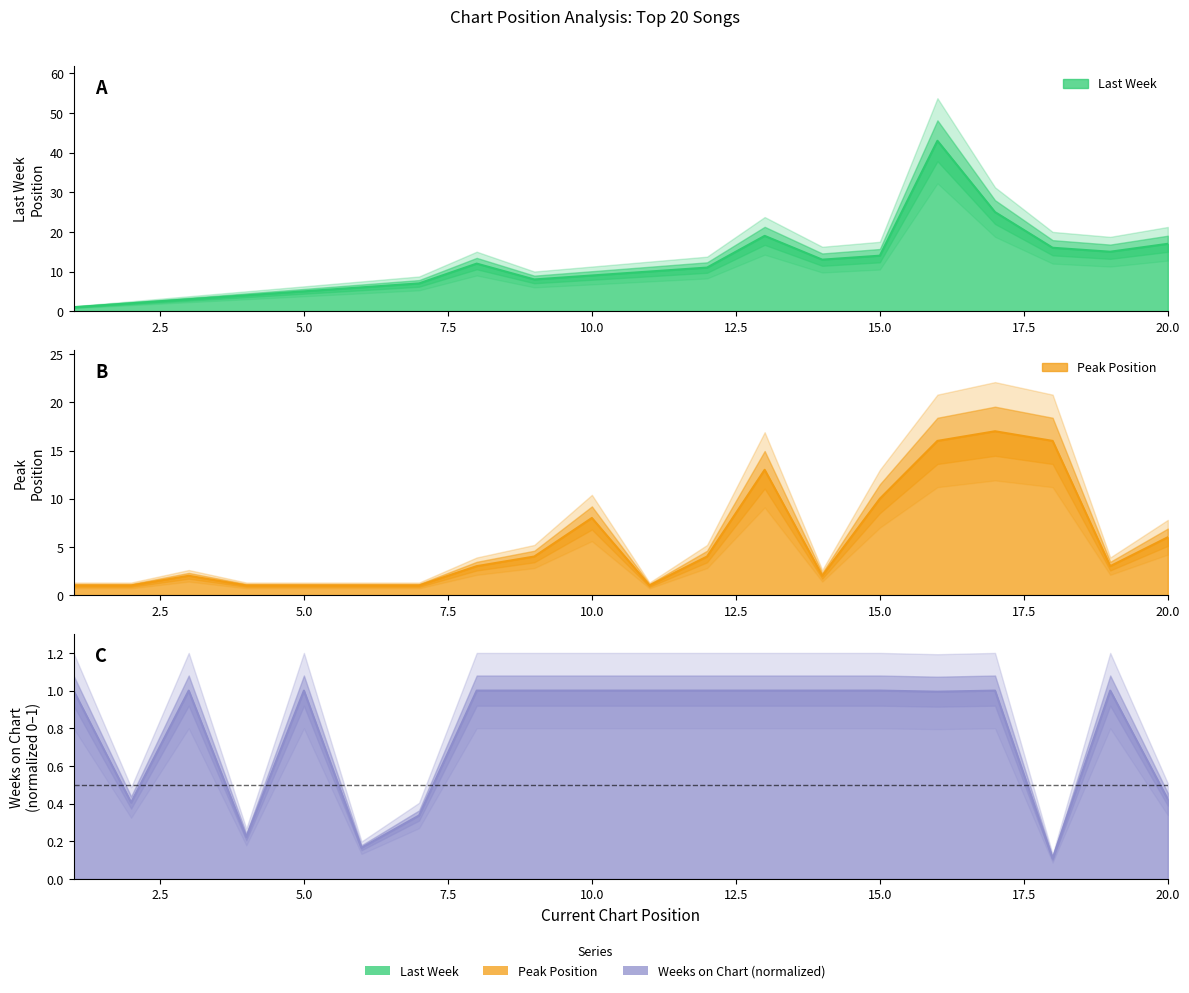

What is the difference between the maximum and minimum values in the Weeks on Chart series?

0.9